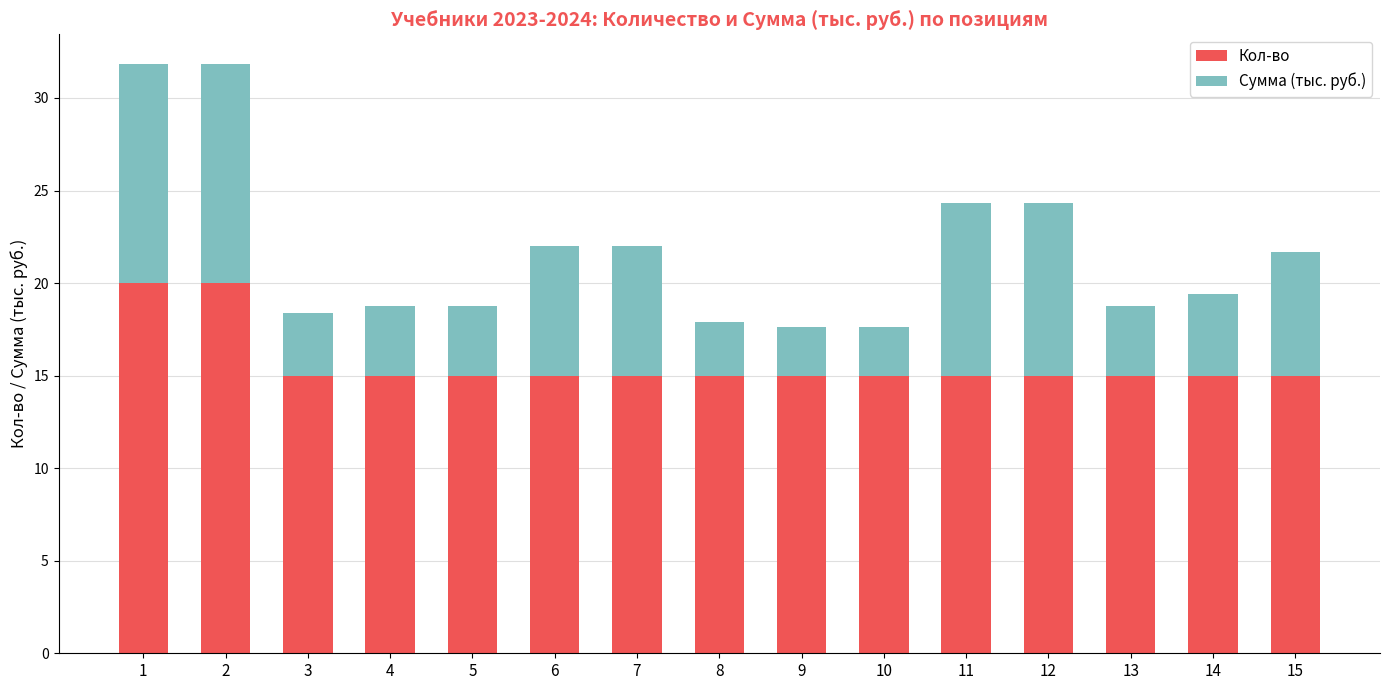

What is the maximum value for Кол-во?

20.0